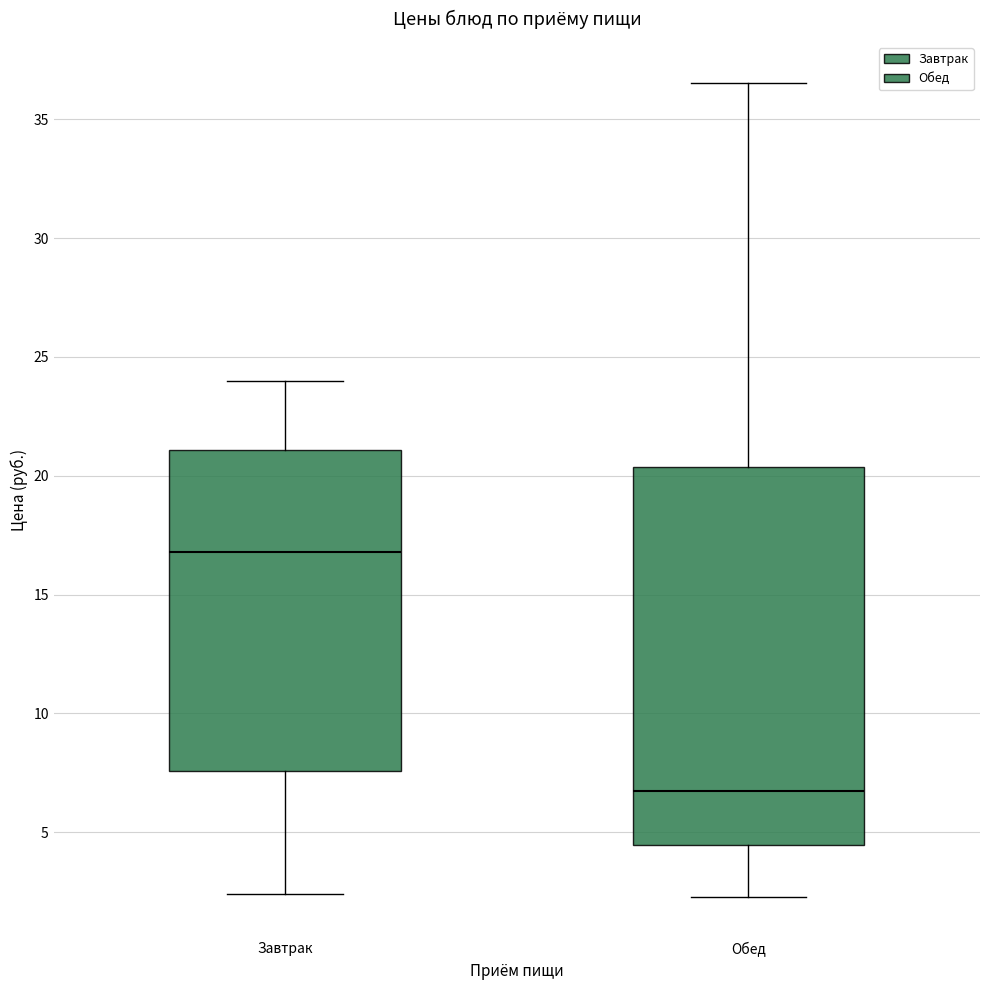

Reading left to right, read every box against the y-axis: the position of its median line, the range the box covers, and the ends of its whiskers. The values are not printed on the chart, so give them approximately, as read against the axis.

Завтрак: median 17.0, box 7.5 to 21.0, whiskers 2.5 to 24.0
Обед: median 6.5, box 4.5 to 20.5, whiskers 2.5 to 36.5